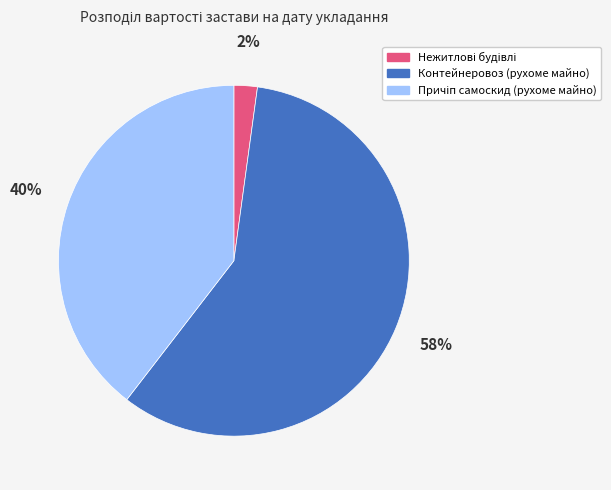

Count the number of slices in the pie.

3